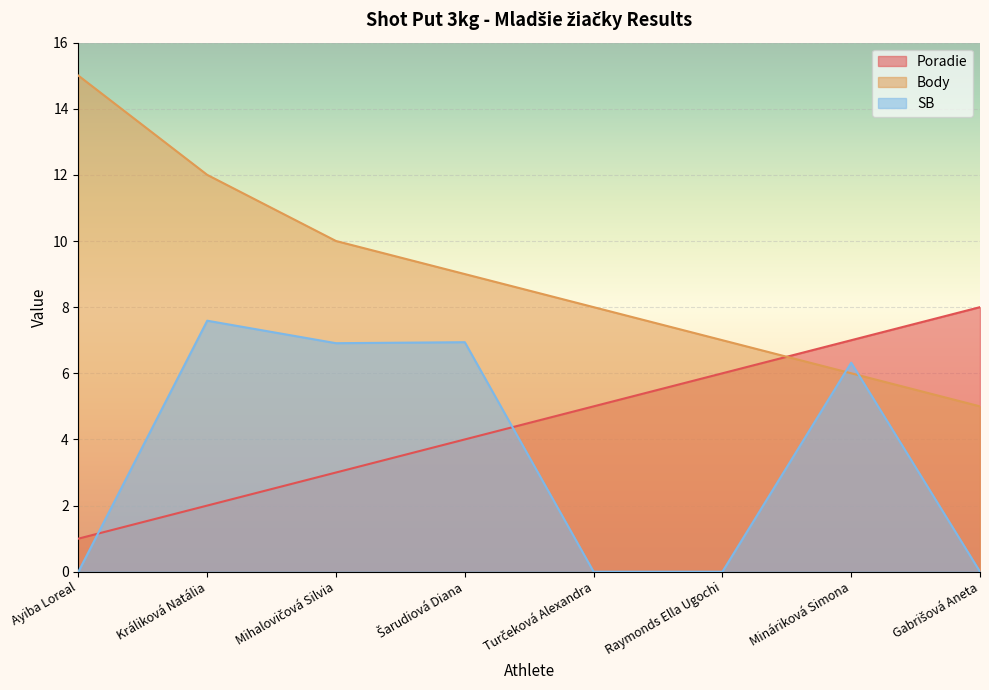

At how many categories does at least one series exceed 6?

8